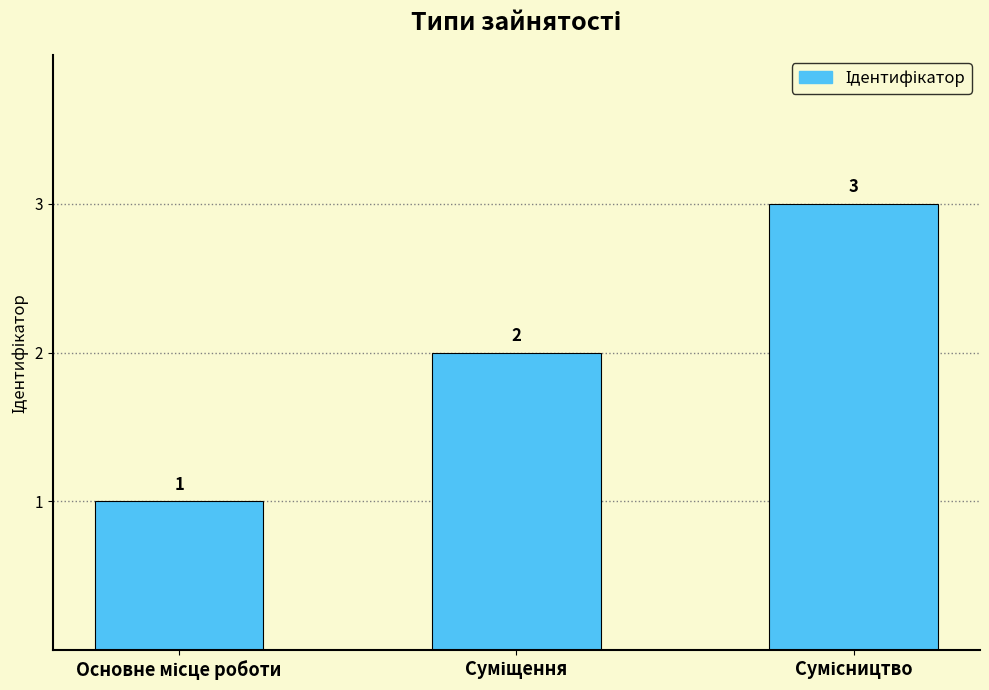

What is the sum of all values?

6